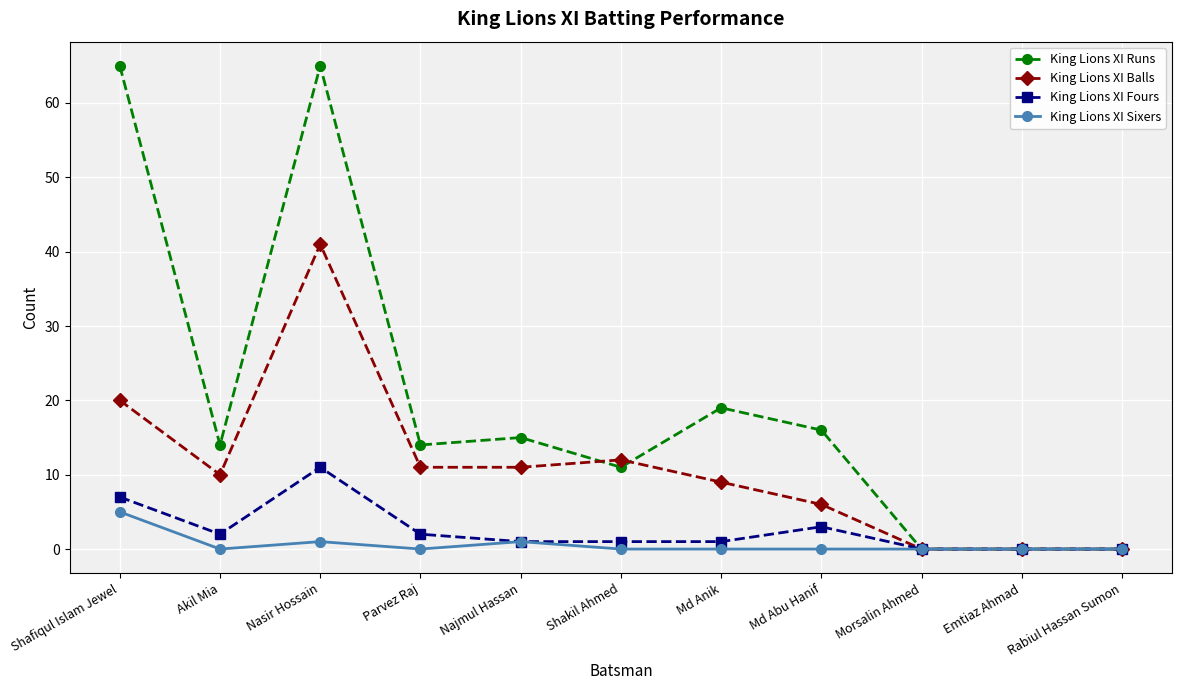

What is the total value across all series at Md Anik?

29